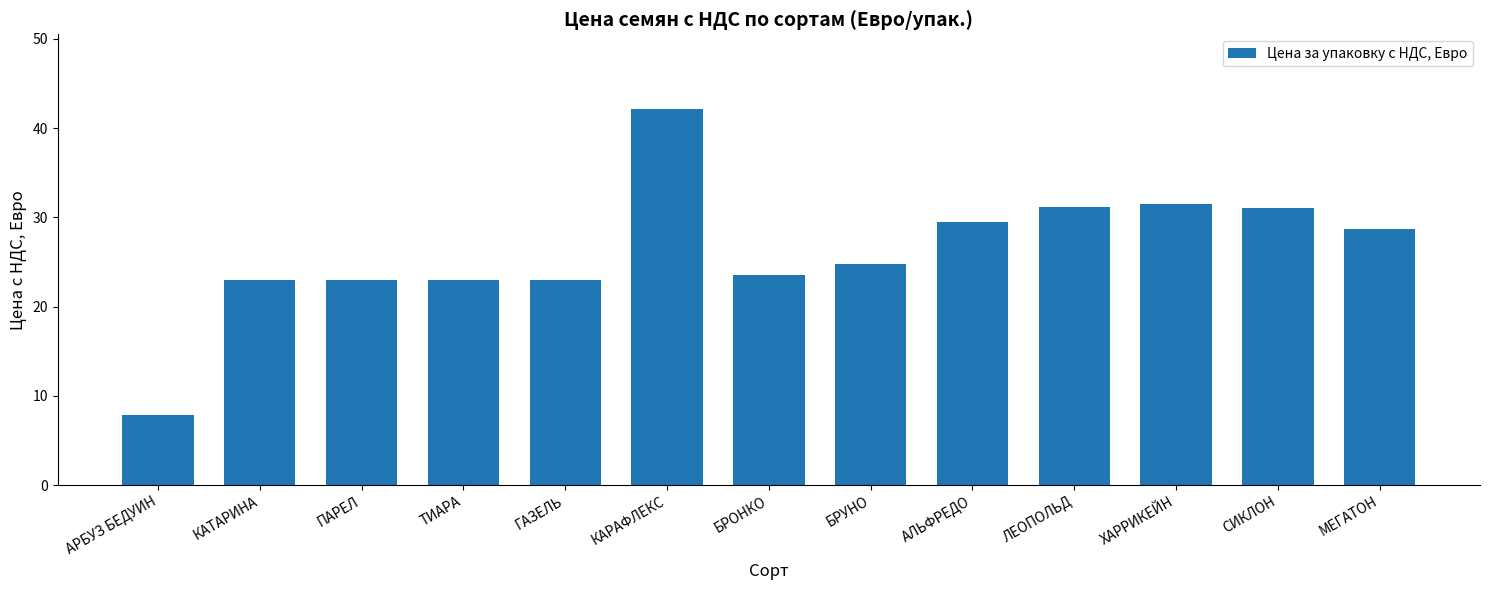

What is the difference between the values at АЛЬФРЕДО and ТИАРА?

6.5